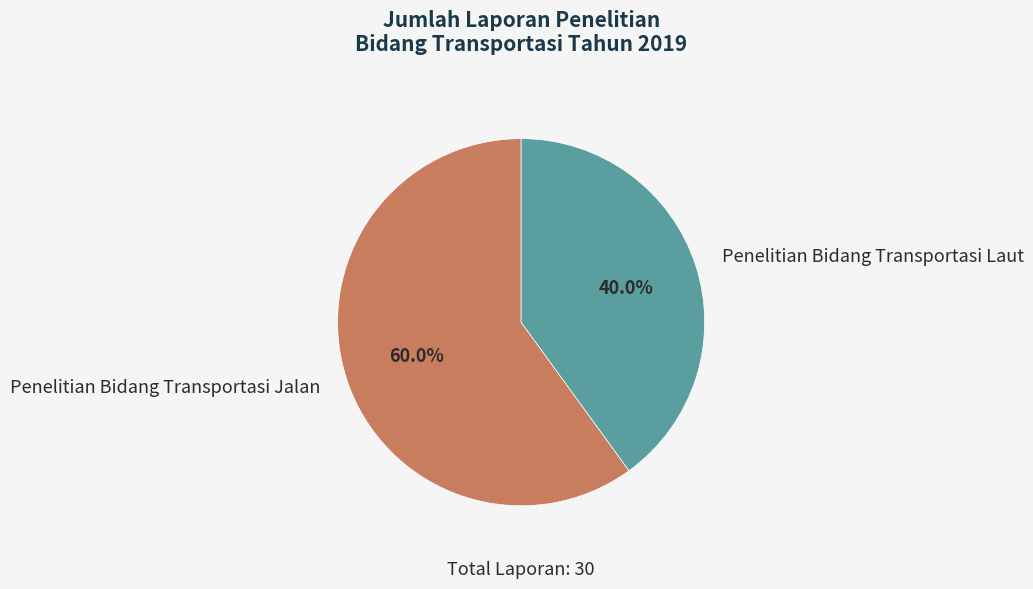

Approximately how many times larger is the value at Penelitian Bidang Transportasi Jalan compared to Penelitian Bidang Transportasi Laut?

1.5